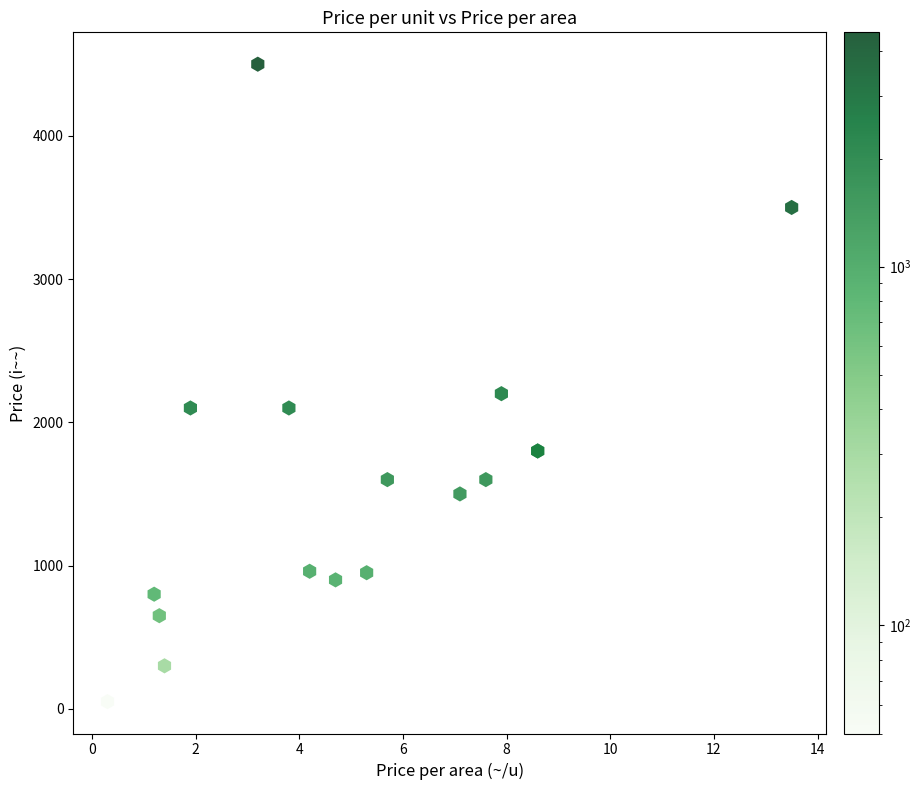

What Y value in the scatter plot is closest to 2275?

2200